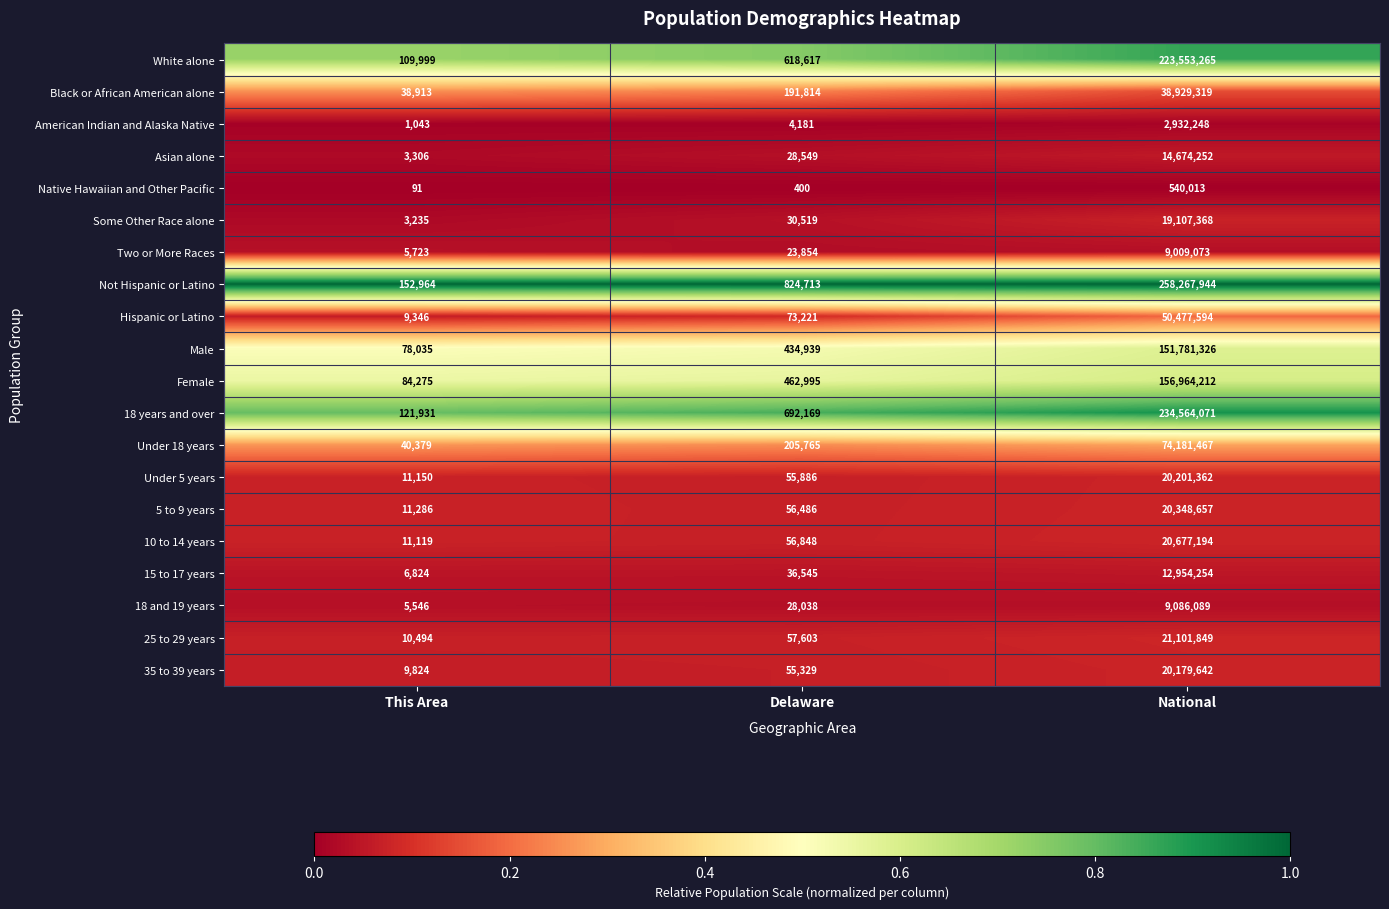

At which category is the sum across all series the highest?

National